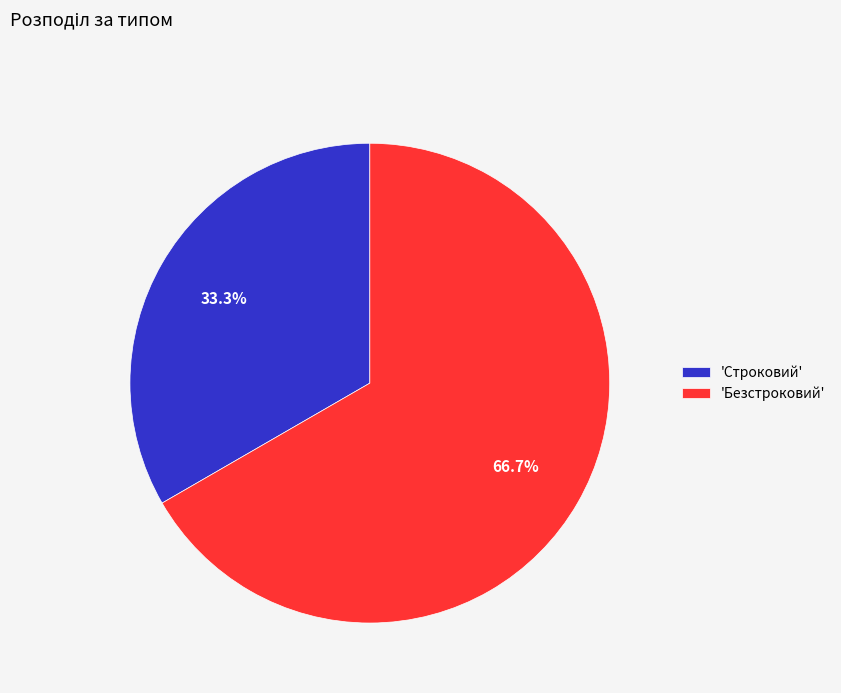

What is the smallest slice in the pie chart?

'Строковий'